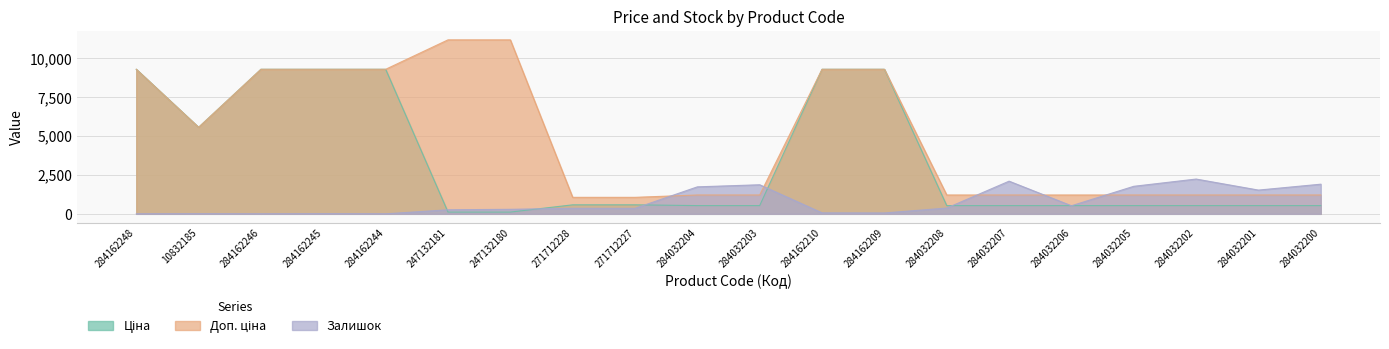

Is it true that Доп. ціна equals 1210.7 at 284032205?

True